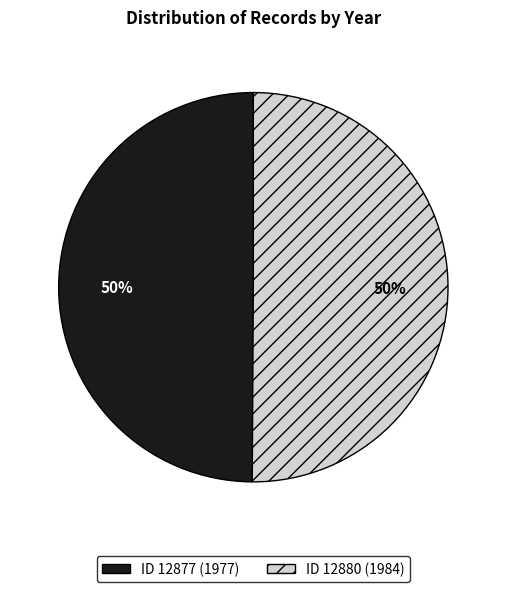

To the nearest percent, what is the average slice percentage?

50%